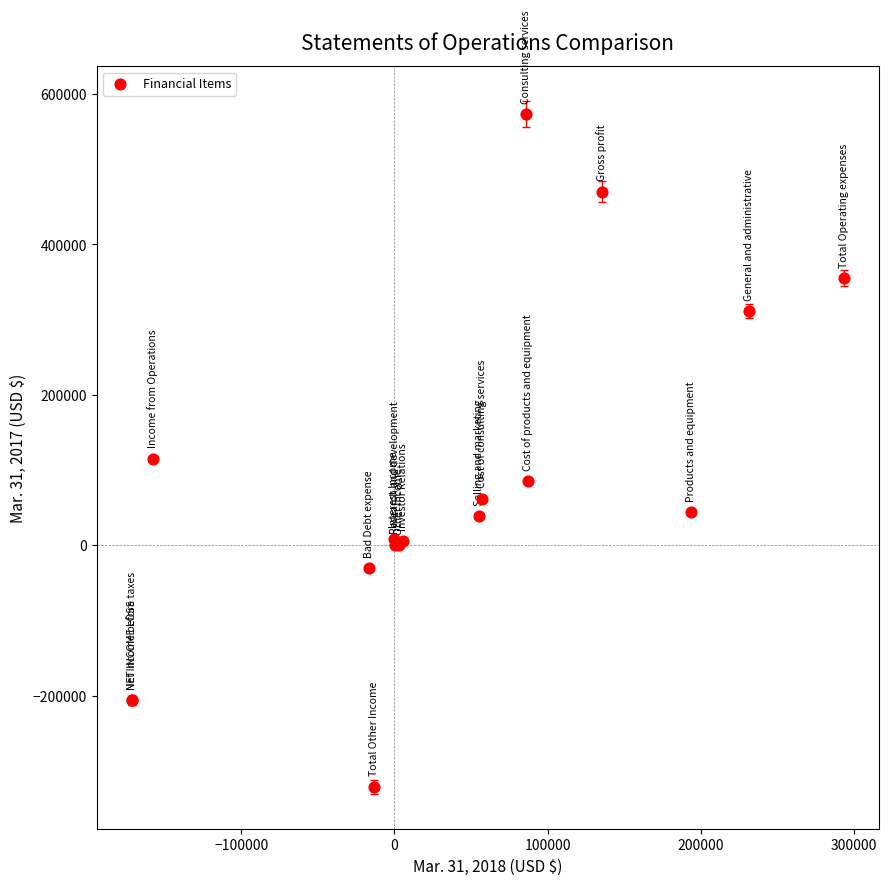

What Y value in the scatter plot is closest to 126023?

115250